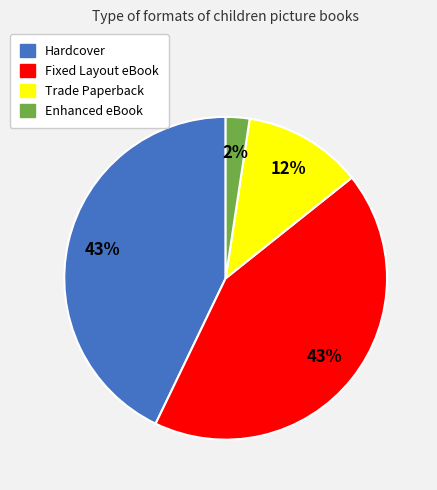

Do Enhanced eBook and Fixed Layout eBook together represent more than half of the pie?

No